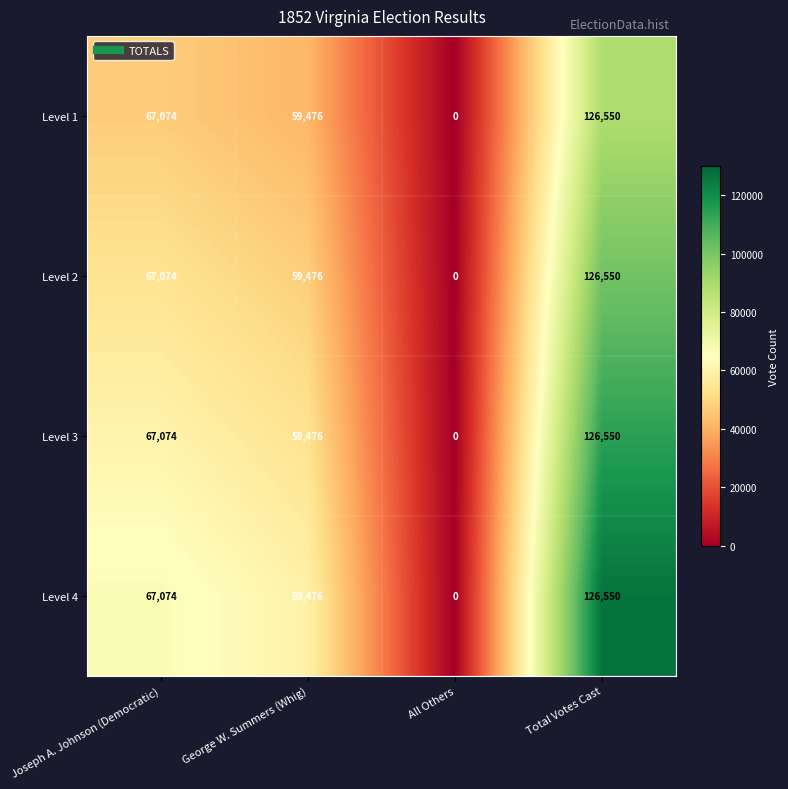

Rank the categories by Level 2 value from highest to lowest.

Total Votes Cast, Joseph A. Johnson (Democratic), George W. Summers (Whig), All Others